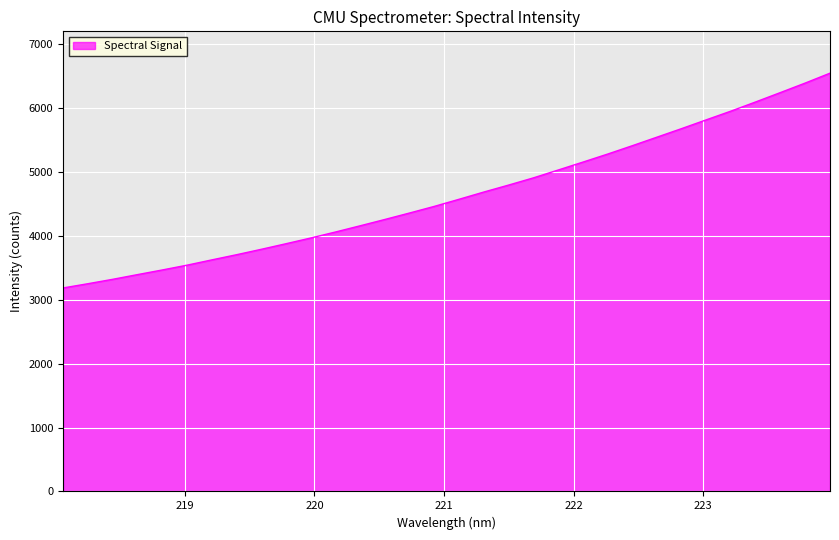

Does the chart have visible grid lines?

Yes